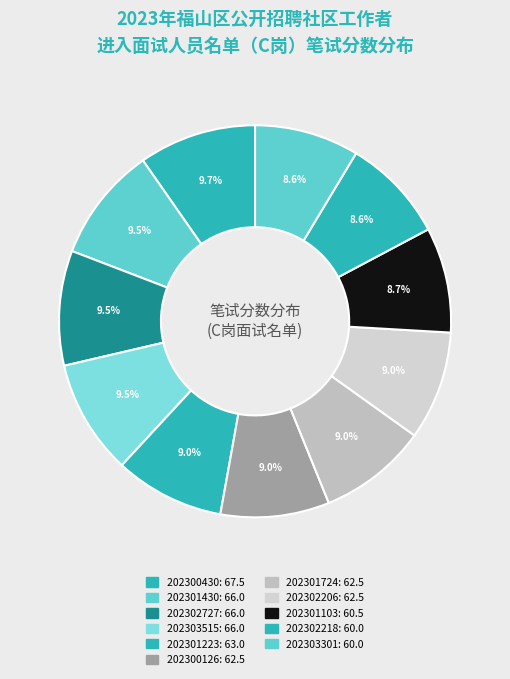

Which slice is the smallest?

202302218